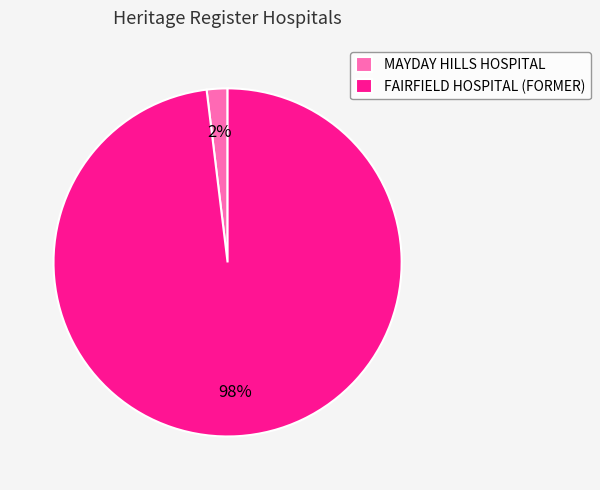

Count the number of slices in the pie.

2